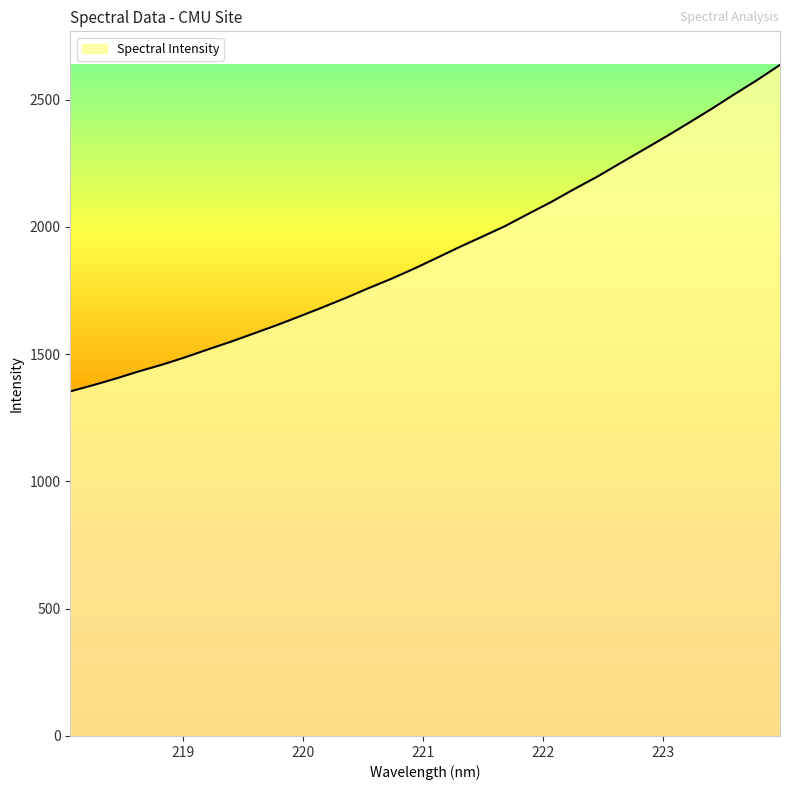

What is the greatest value displayed?

2636.1